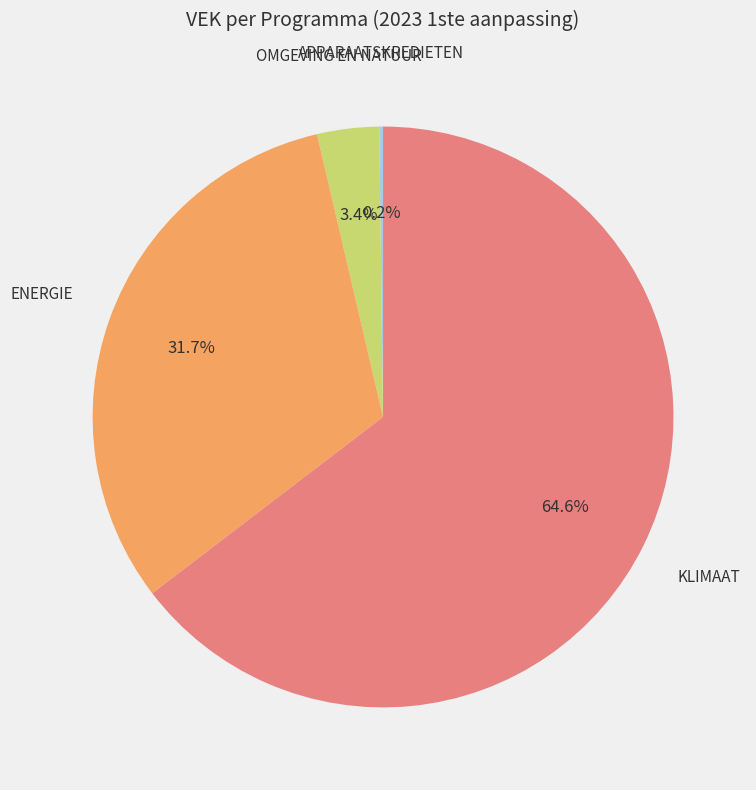

Is there any slice that represents more than half of the pie?

Yes